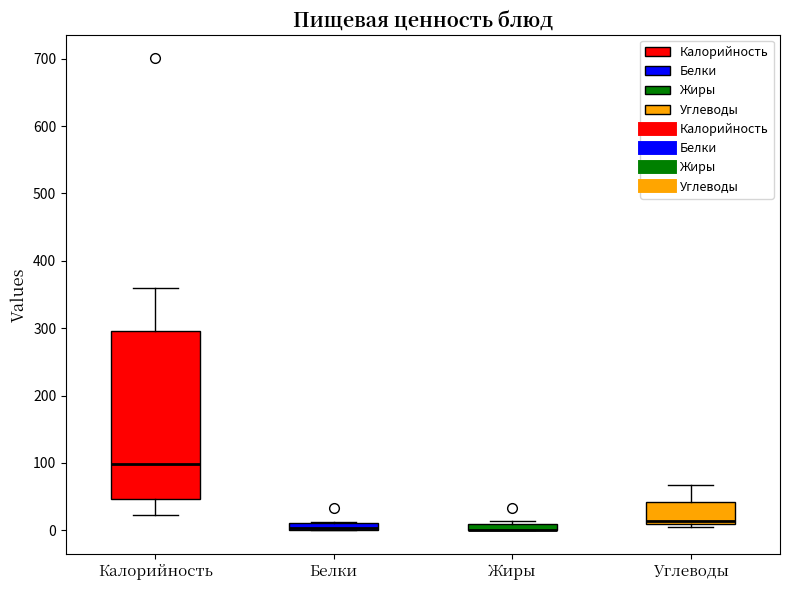

Where is the upper edge of the box for Жиры on the y-axis? The values are not printed on the chart, so give them approximately, as read against the axis.

10